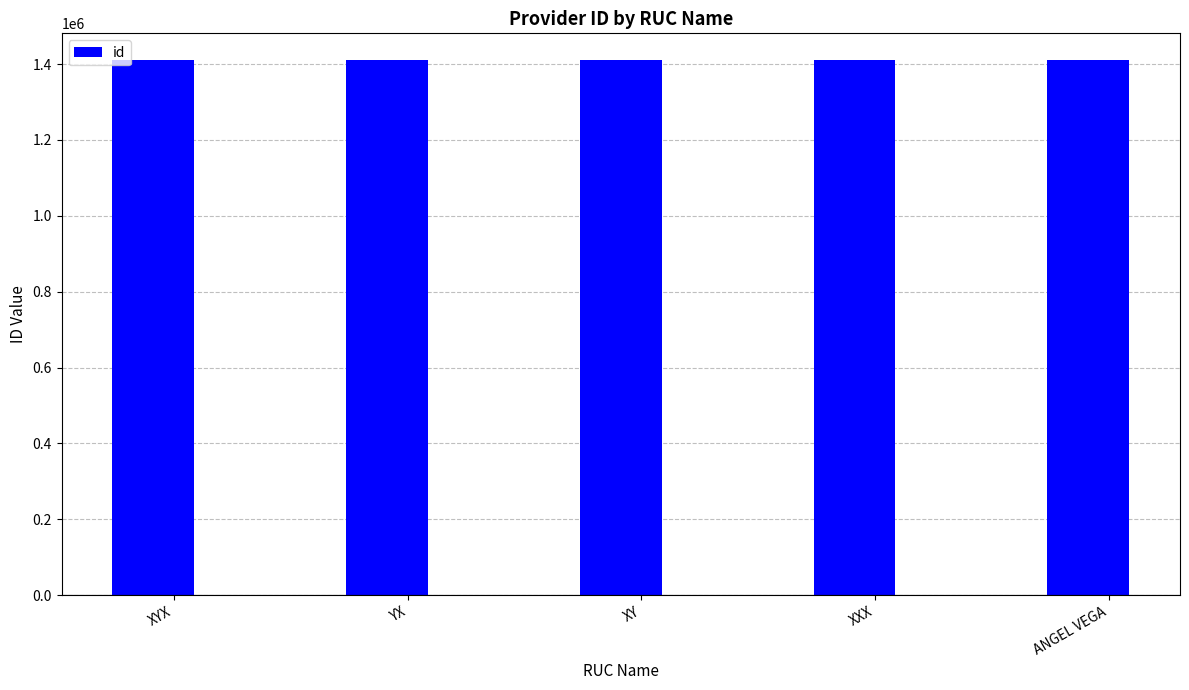

Are the bars grouped side by side (vs. stacked)?

No